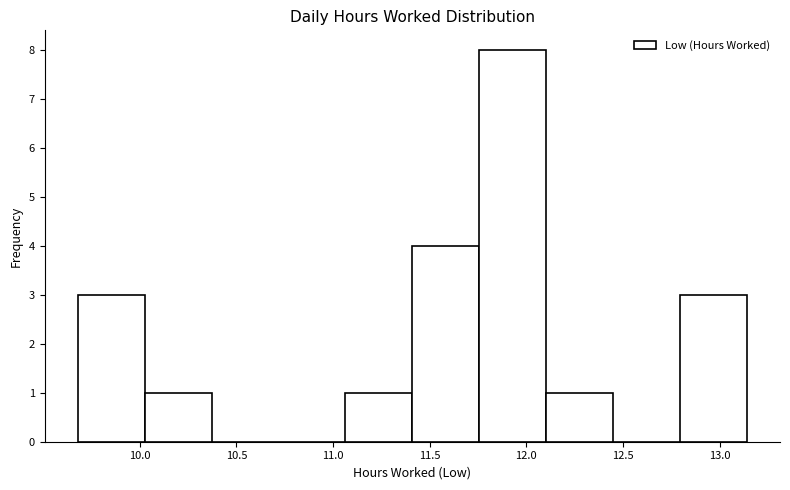

How tall is the bar that spans 11.40 to 11.75 on the x-axis? Neither the bar edges nor the heights are printed on the chart, so give them approximately, as read against the axes.

4